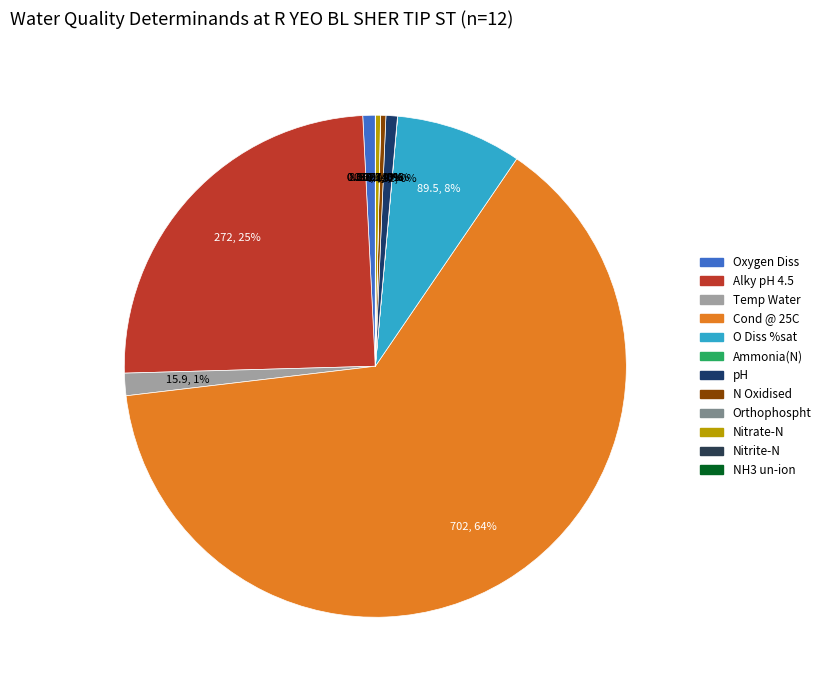

What is the change in value from Temp Water to N Oxidised?

-12.2